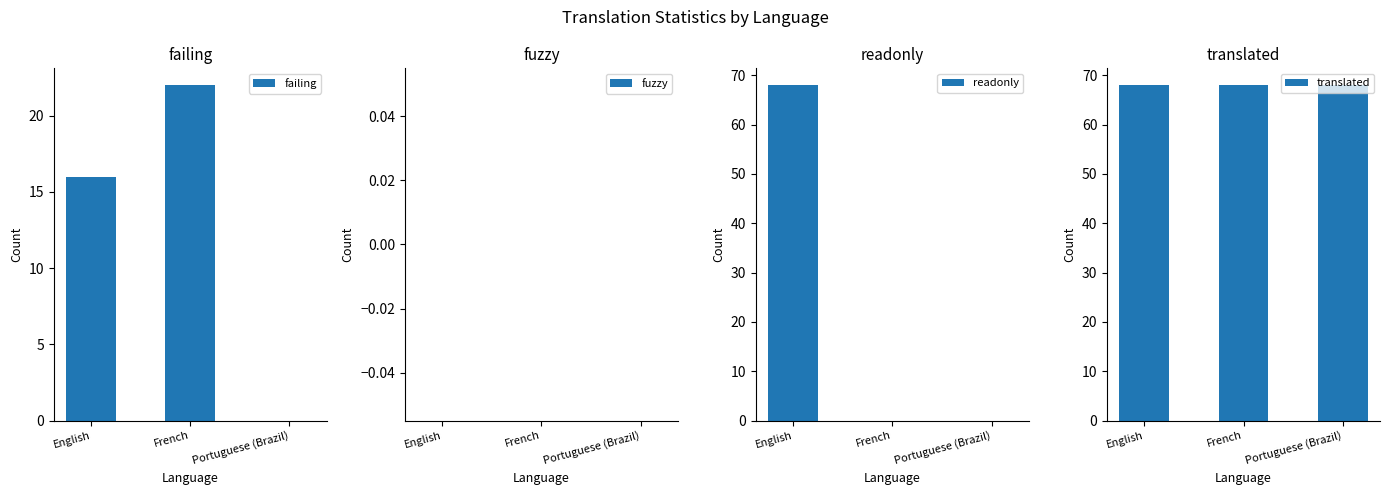

Which category has the highest value across all series?

English